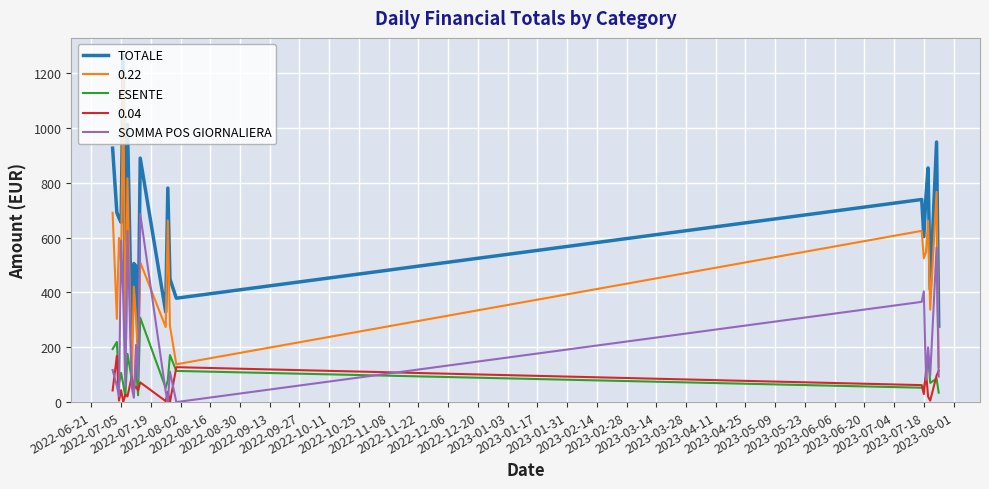

Which series has the largest range (max minus min)?

0.22